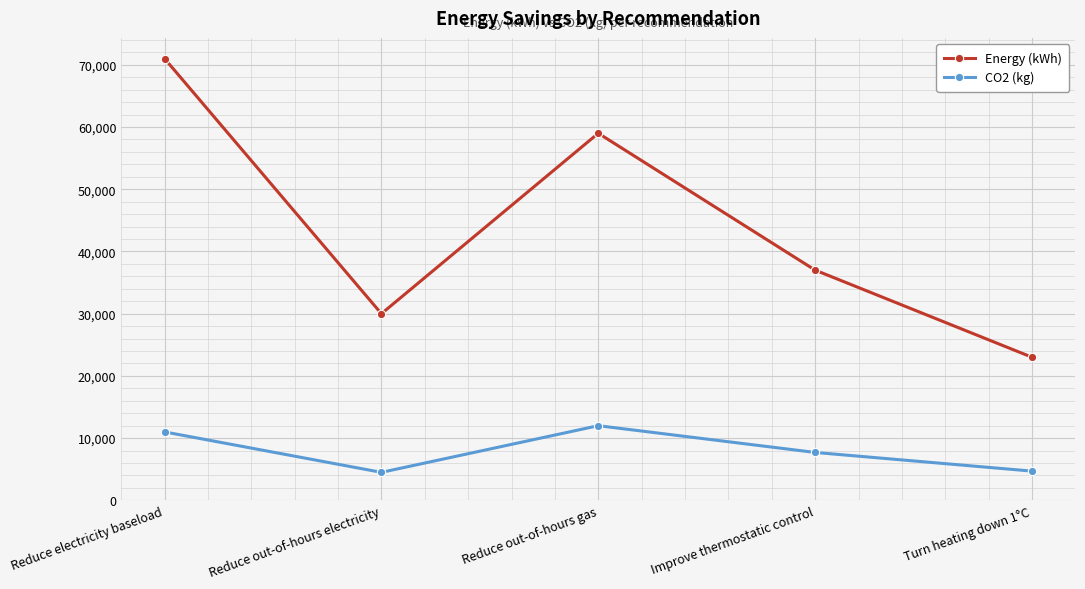

True or false: Energy (kWh) and CO2 (kg) cross at least once.

False